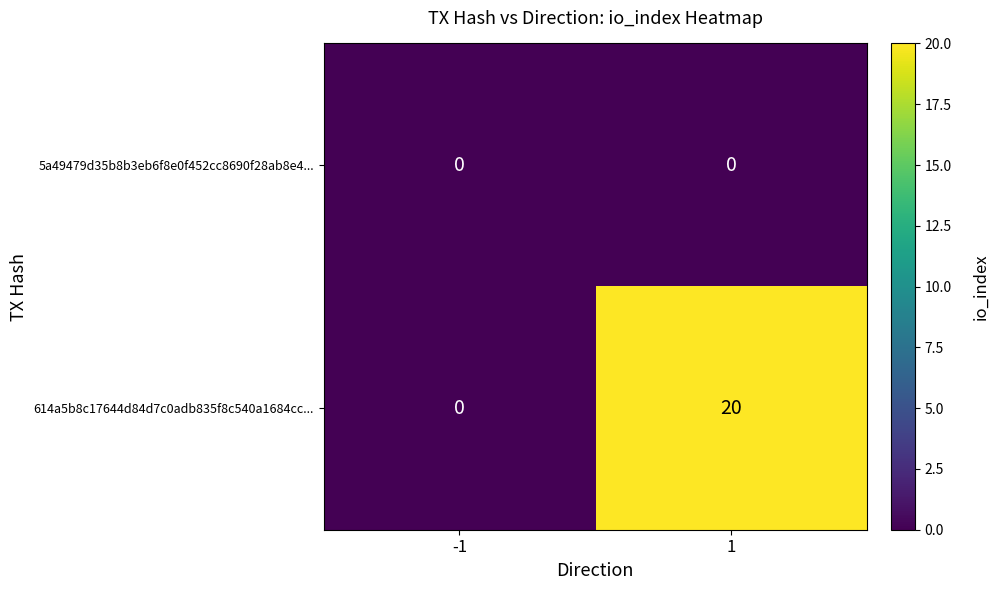

List the series in order of their overall mean, highest first.

614a5b8c17644d84d7c0adb835f8c540a1684cc..., 5a49479d35b8b3eb6f8e0f452cc8690f28ab8e4...